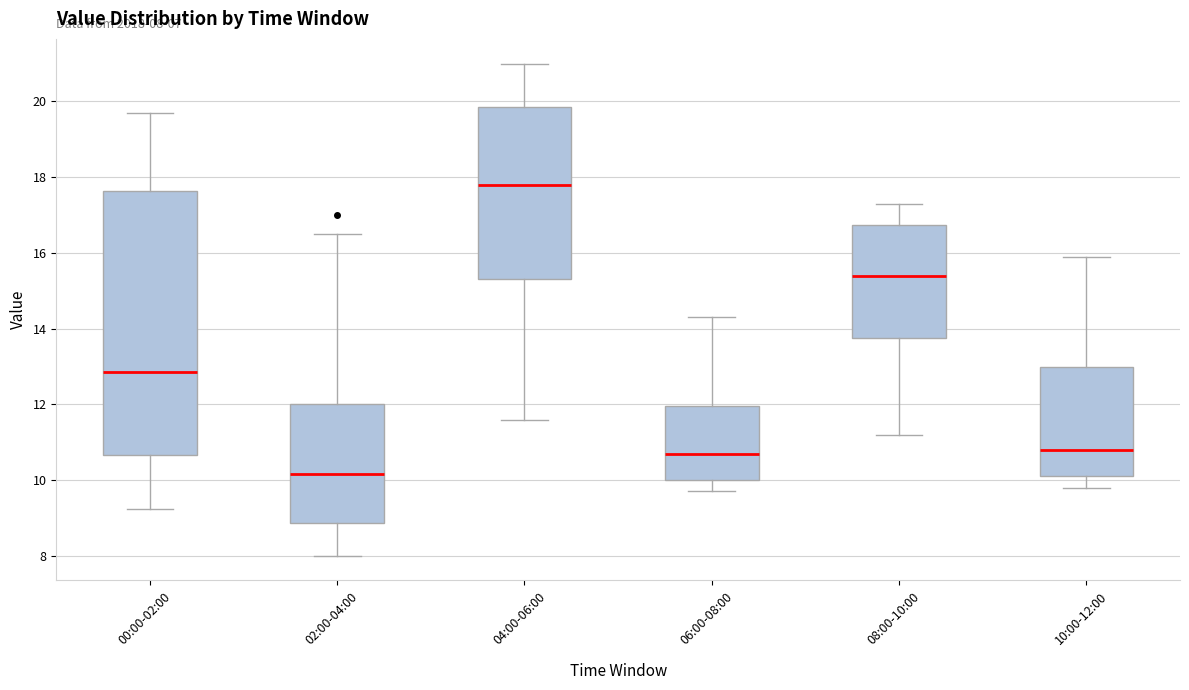

Comparing the boxes themselves (not the whiskers), which one is the tallest?

00:00-02:00